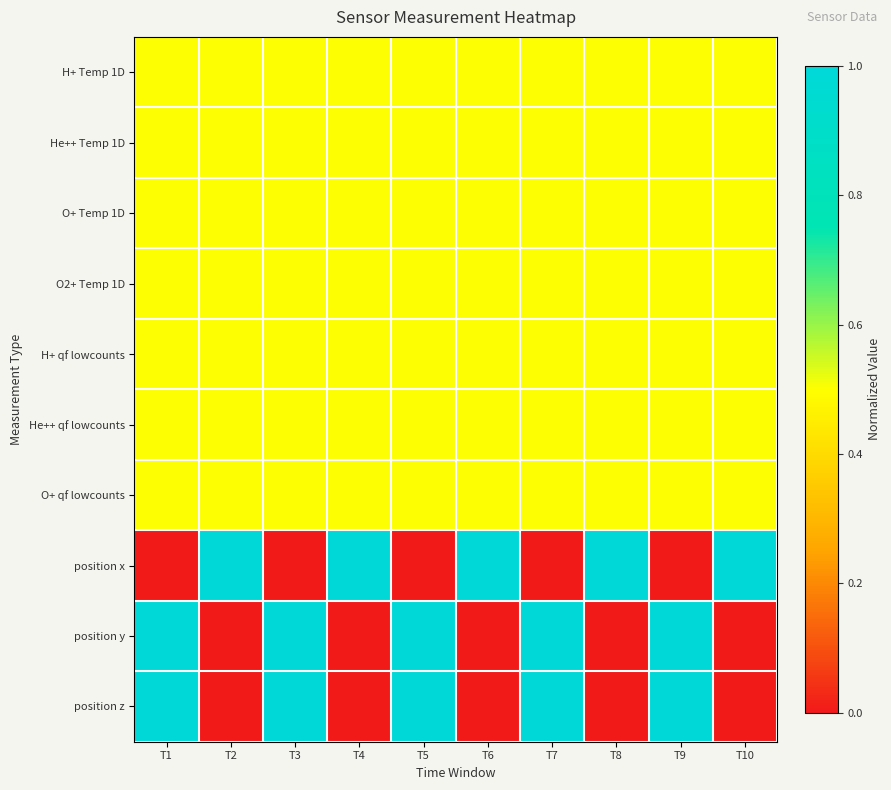

What is the difference between the highest and lowest values at T7?

1.0